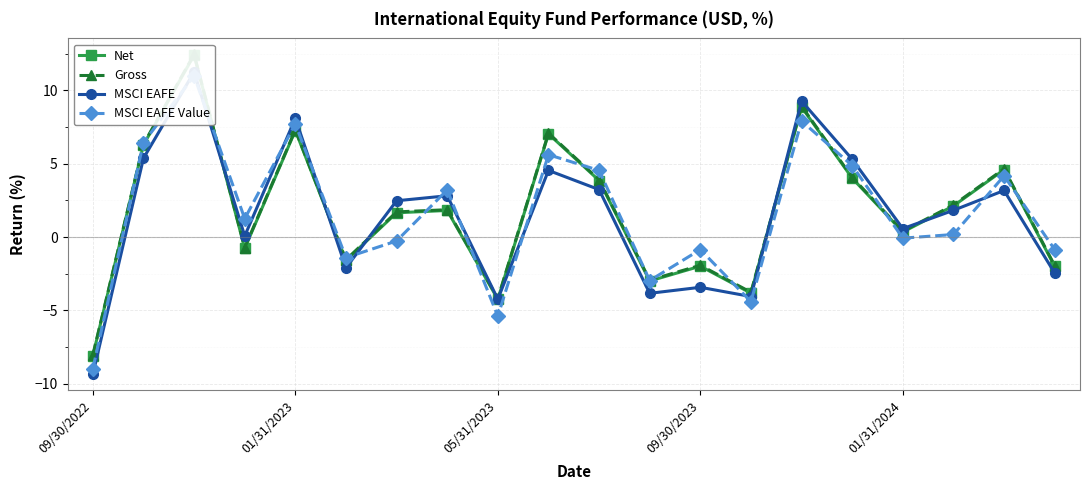

What position from the right is 6?

14